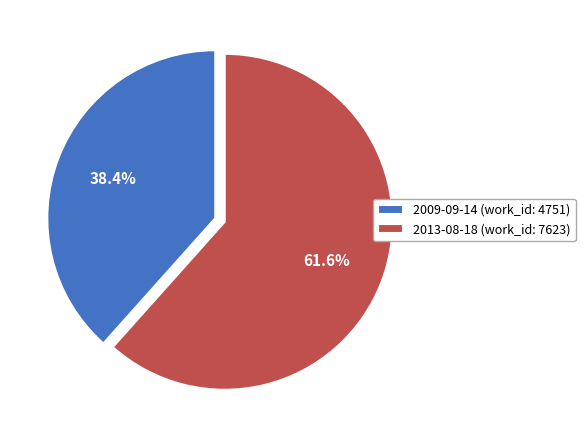

Is it true that 2013-08-18 is 73% of the pie?

False